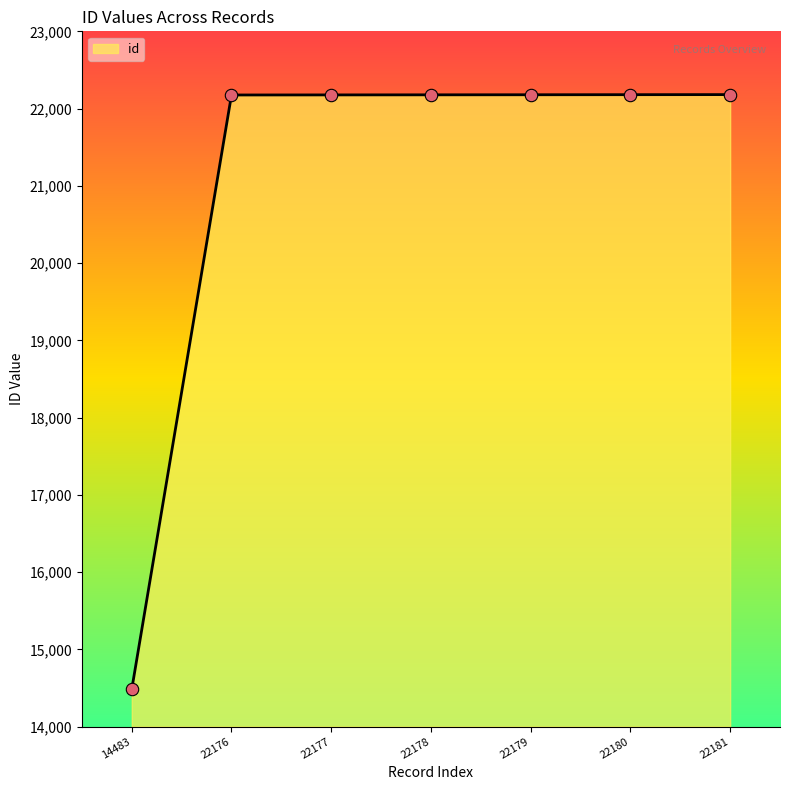

What is the change in value from 14483 to 22179?

+7696